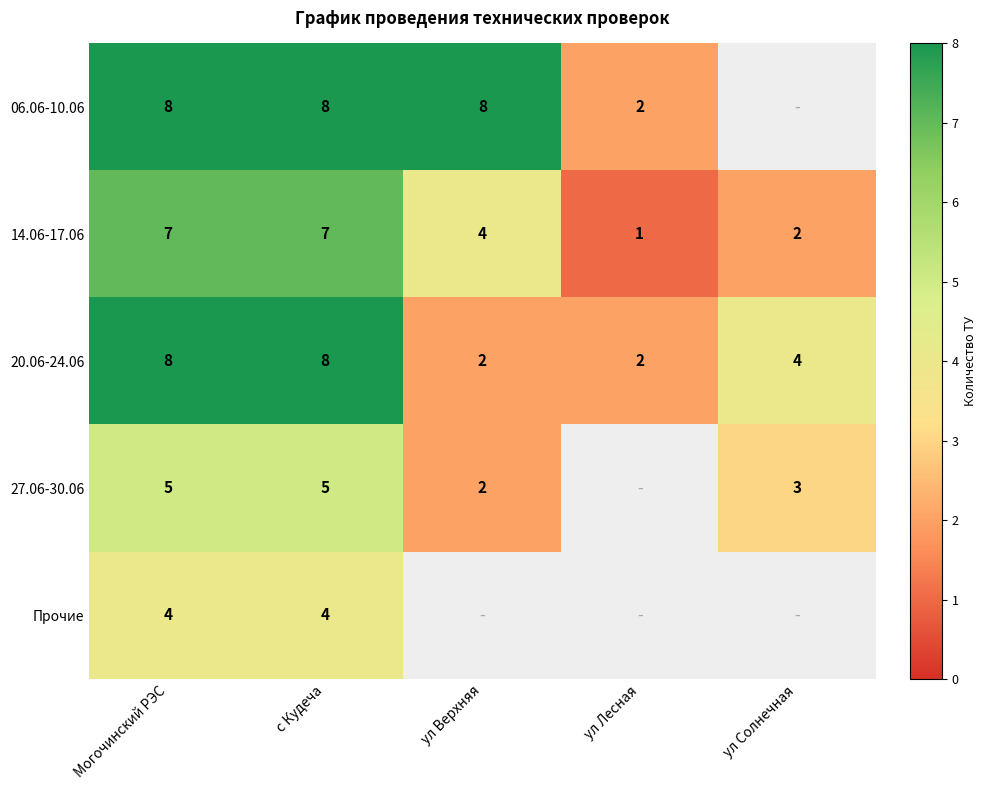

Which series changed the most between Могочинский РЭС and ул Верхняя?

20.06-24.06